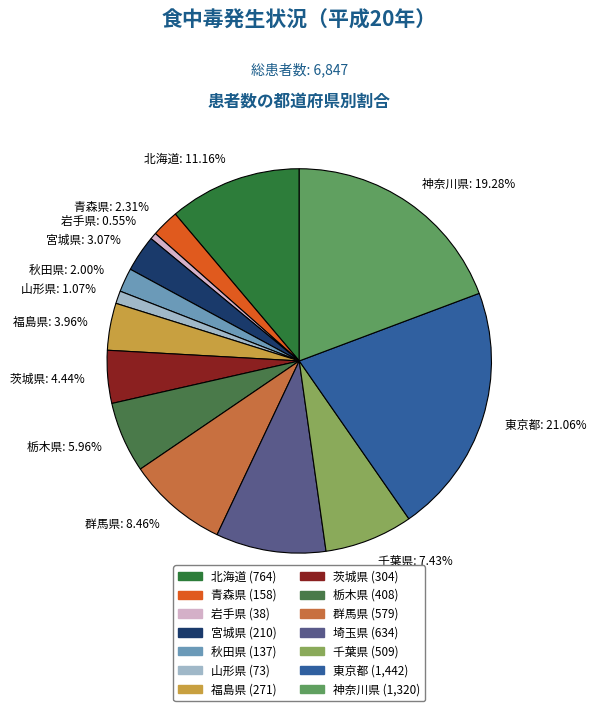

Approximately how many times larger is the value at 群馬県 compared to 北海道?

0.8